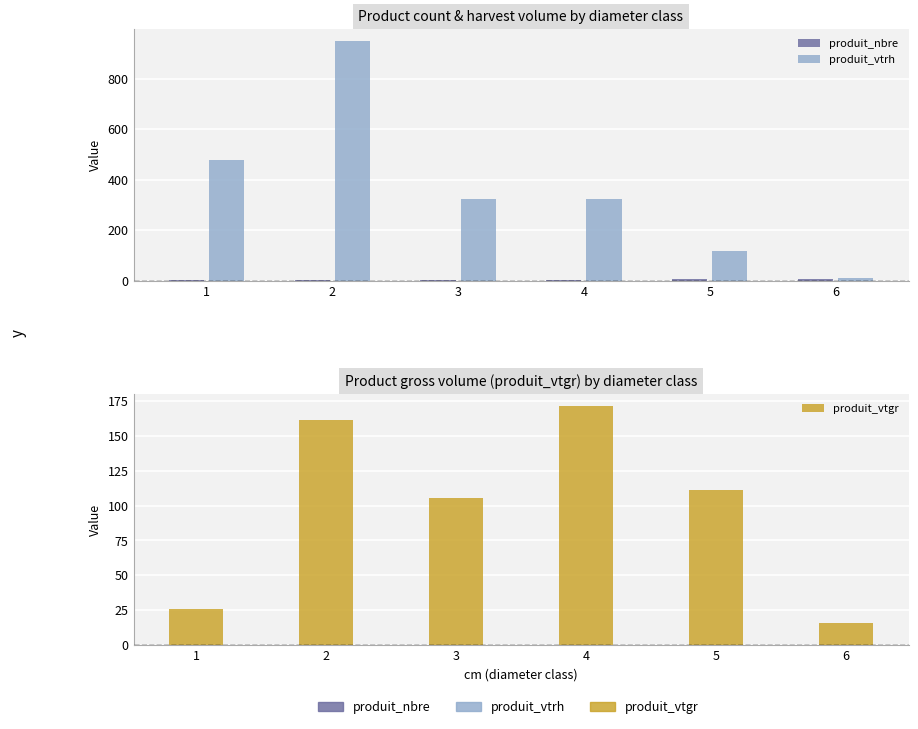

What is the greatest value displayed?

948.0